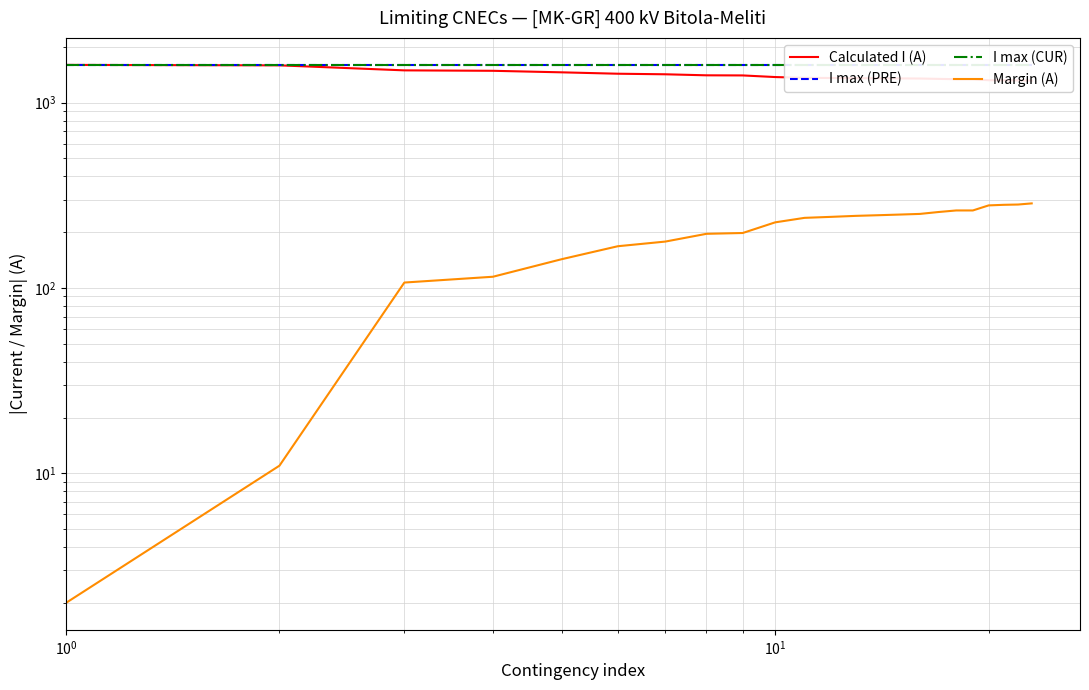

True or false: I max (CUR) has a value of 2637 at 18.

False